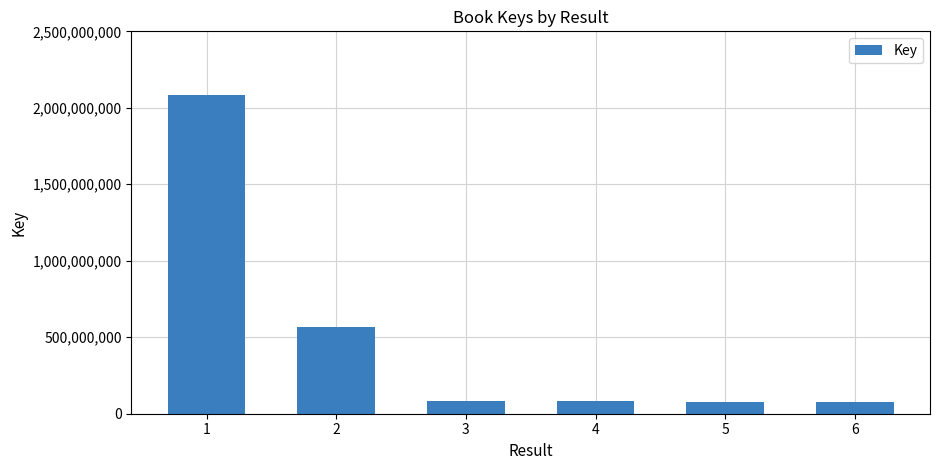

What is the value of the 2nd bar from the left?

564254752